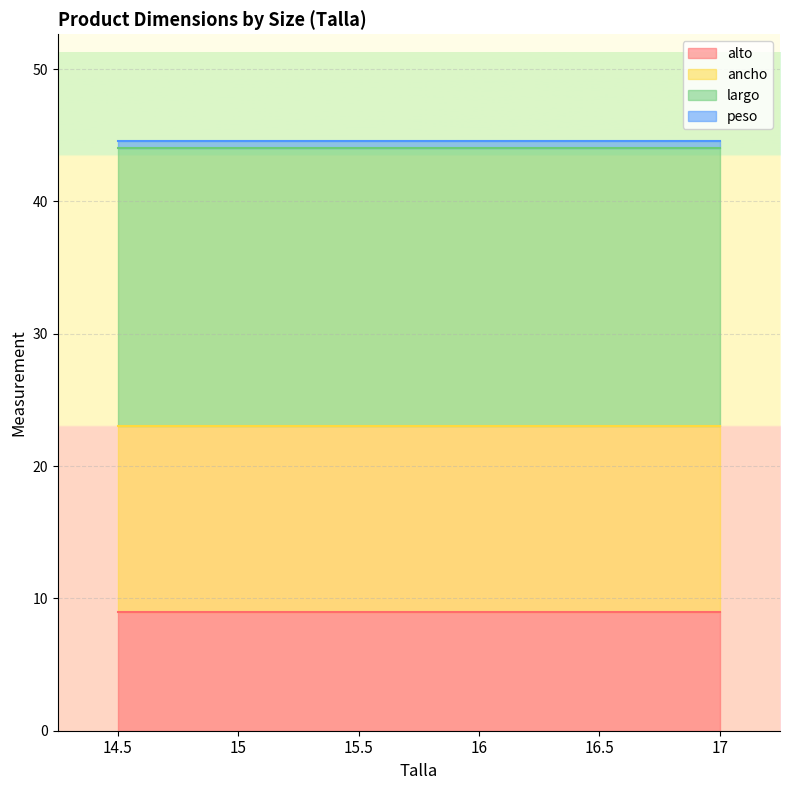

Where is peso nearest to the value 0?

14.5